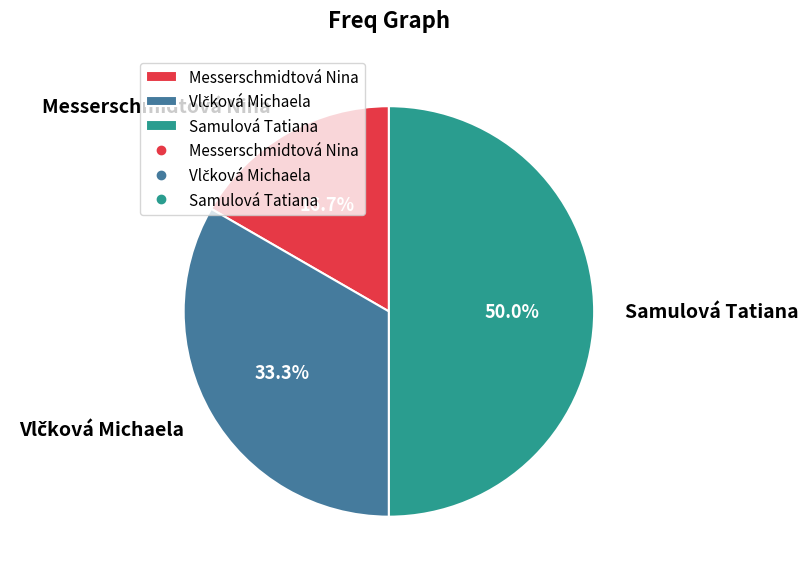

Is Messerschmidtová Nina the majority of the pie?

No